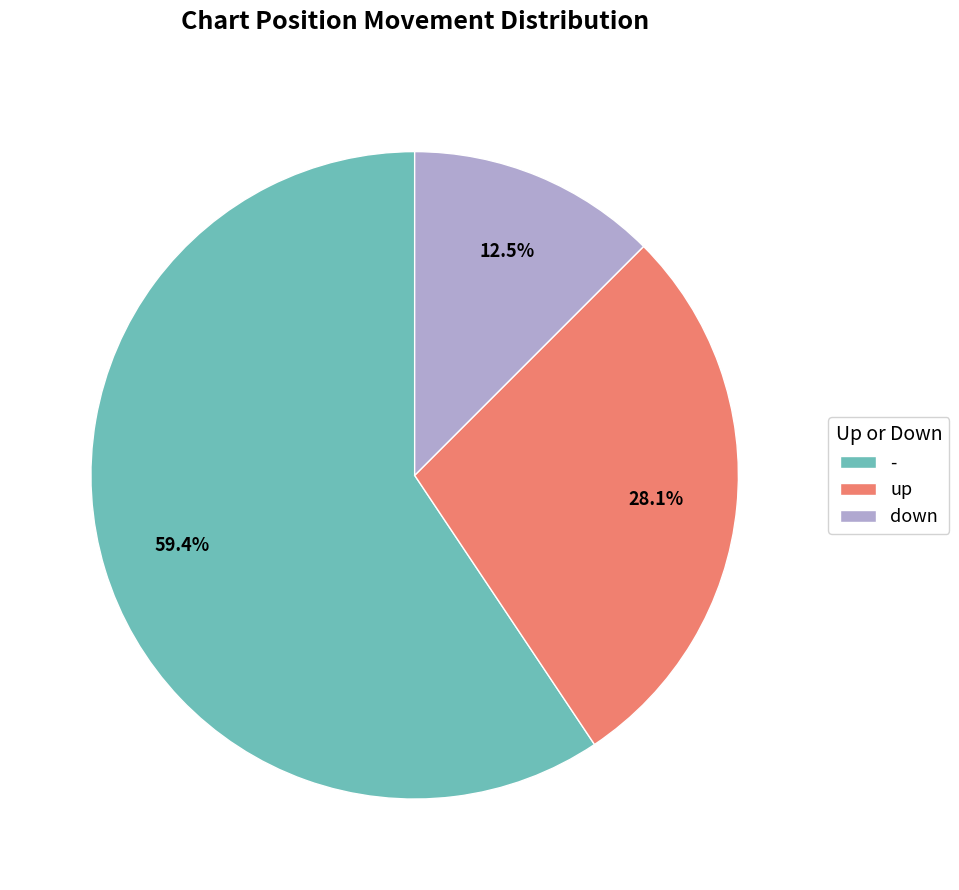

What is the smallest slice in the pie chart?

down